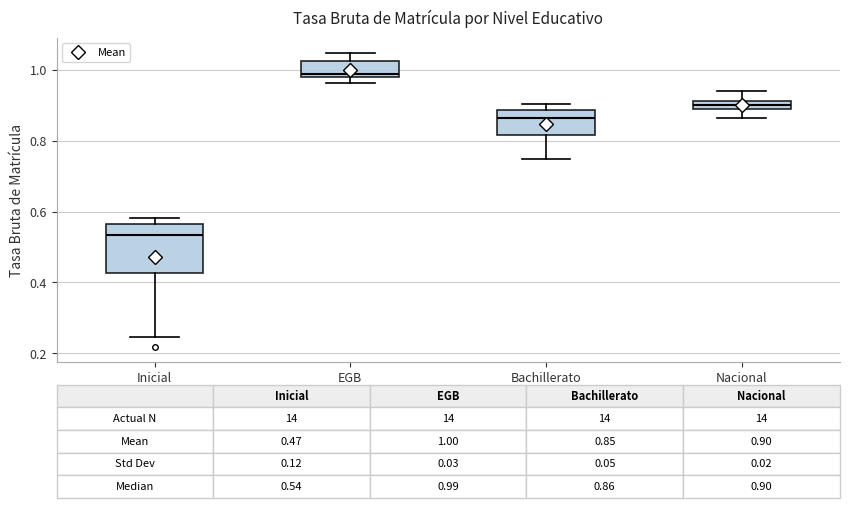

Which box is the tallest, from its lower edge to its upper edge?

Inicial